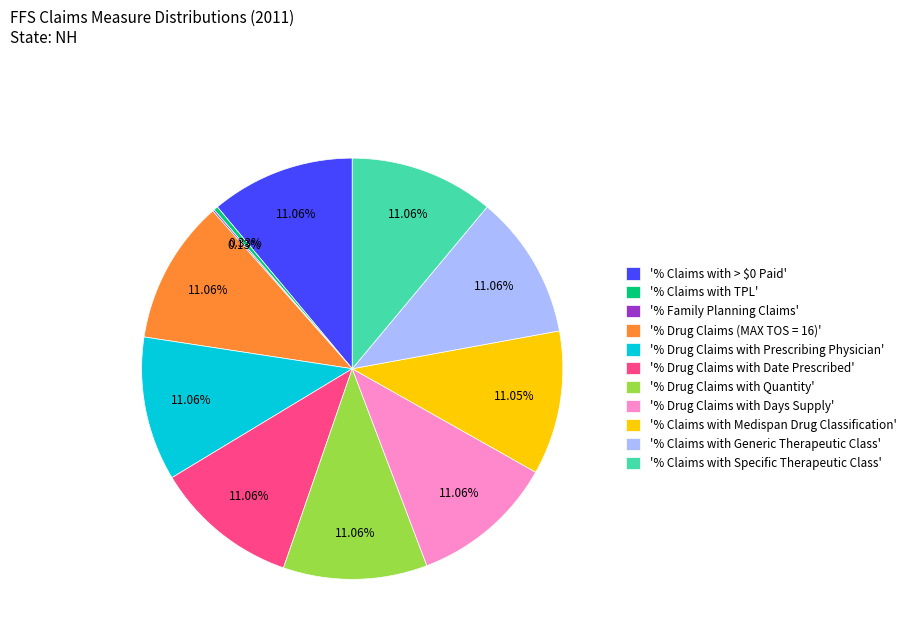

Approximately how many times larger is the value at '% Claims with Specific Therapeutic Class' compared to '% Drug Claims with Days Supply'?

1.0